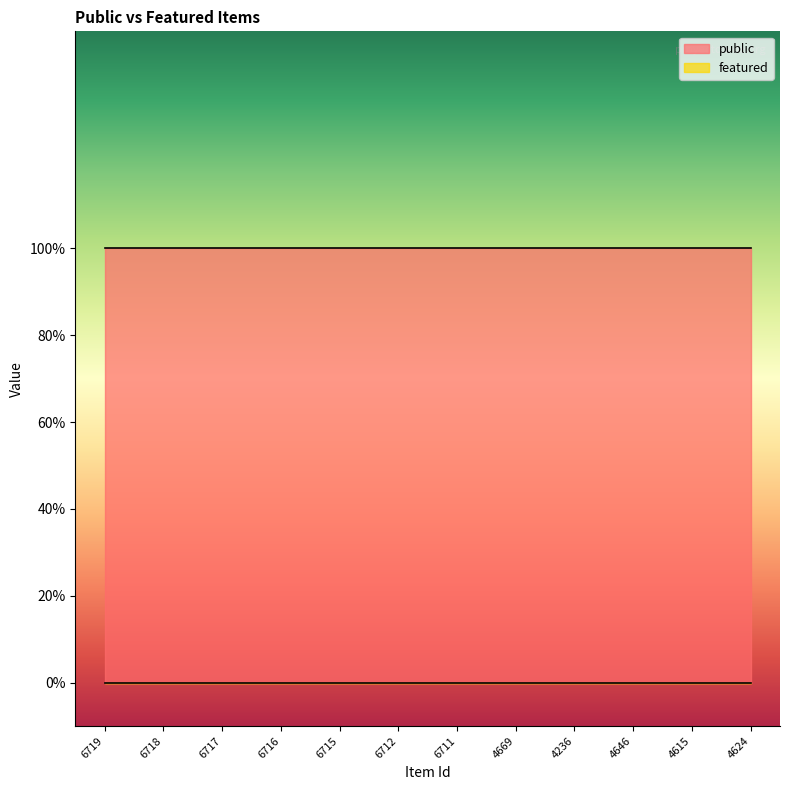

What is the spread (max minus min) of values at 6718?

1